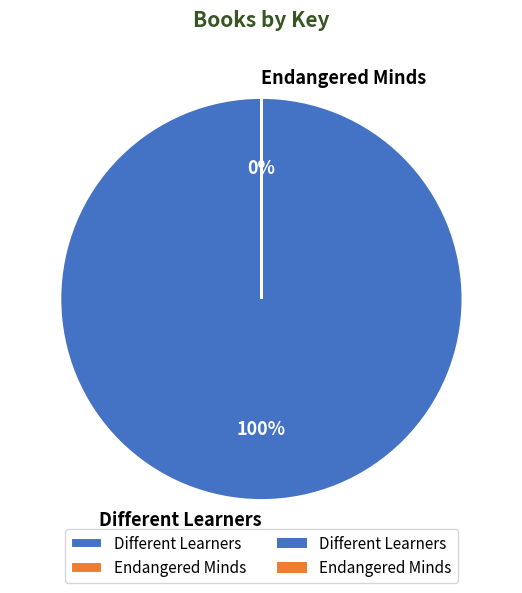

What is the ratio of the value at Different Learners to the value at Endangered Minds?

578330.2